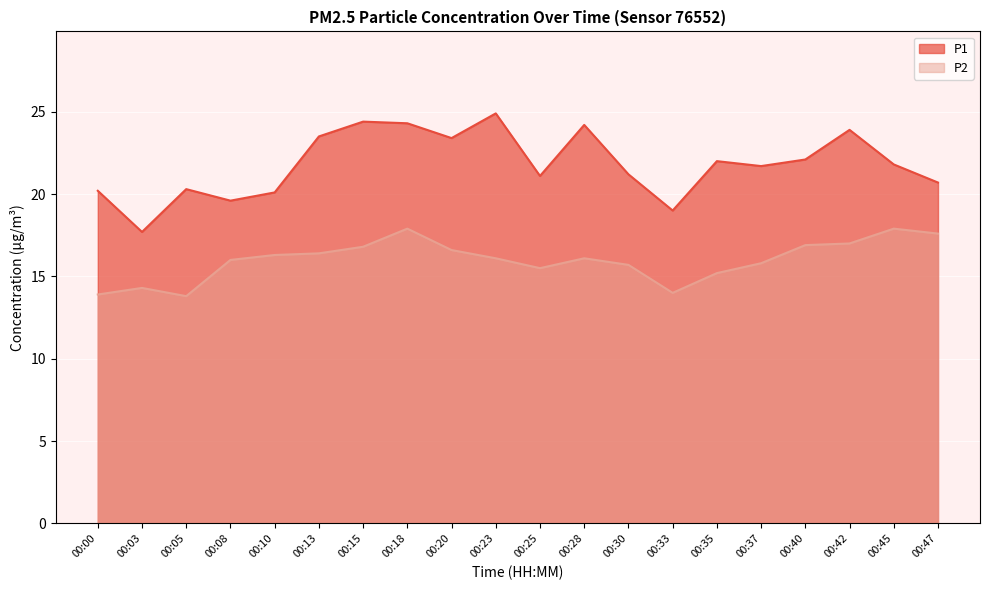

Reading left to right, list all the values displayed in this chart.

P1: 20.2	17.7	20.3	19.6	20.1	23.5	24.4	24.3	23.4	24.9	21.1	24.2	21.2	19.0	22.0	21.7	22.1	23.9	21.8	20.7
P2: 13.9	14.3	13.8	16.0	16.3	16.4	16.8	17.9	16.6	16.1	15.5	16.1	15.7	14.0	15.2	15.8	16.9	17.0	17.9	17.6